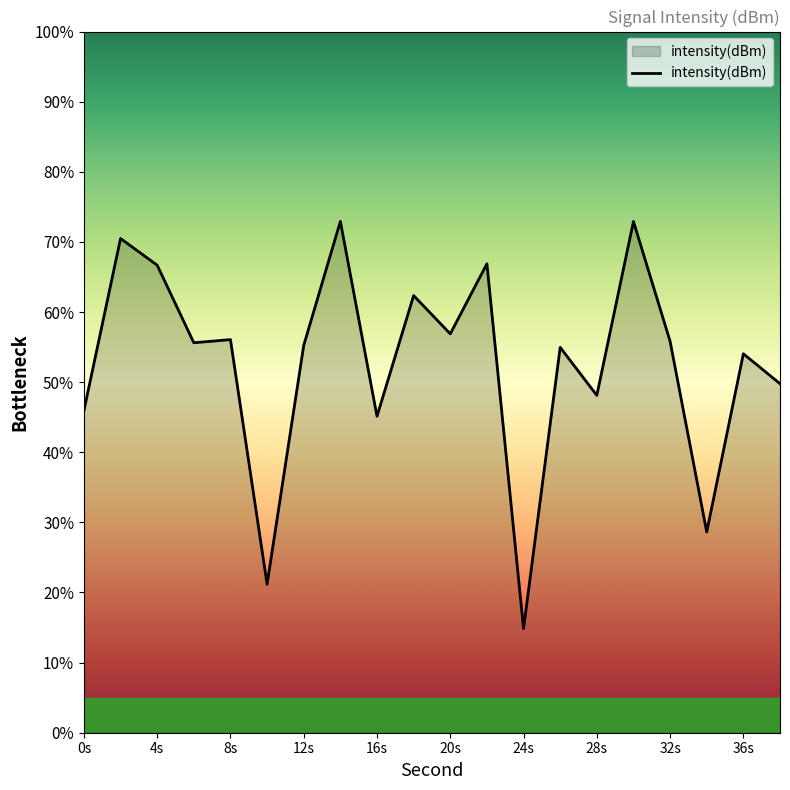

What is the minimum value shown in the chart?

14.9